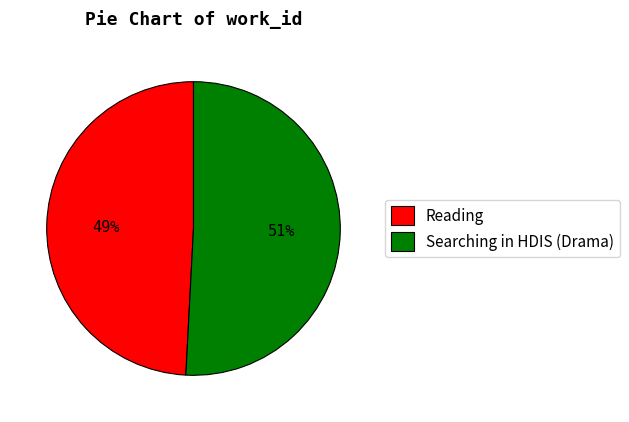

The Reading slice represents 49% of the pie. True or false?

True